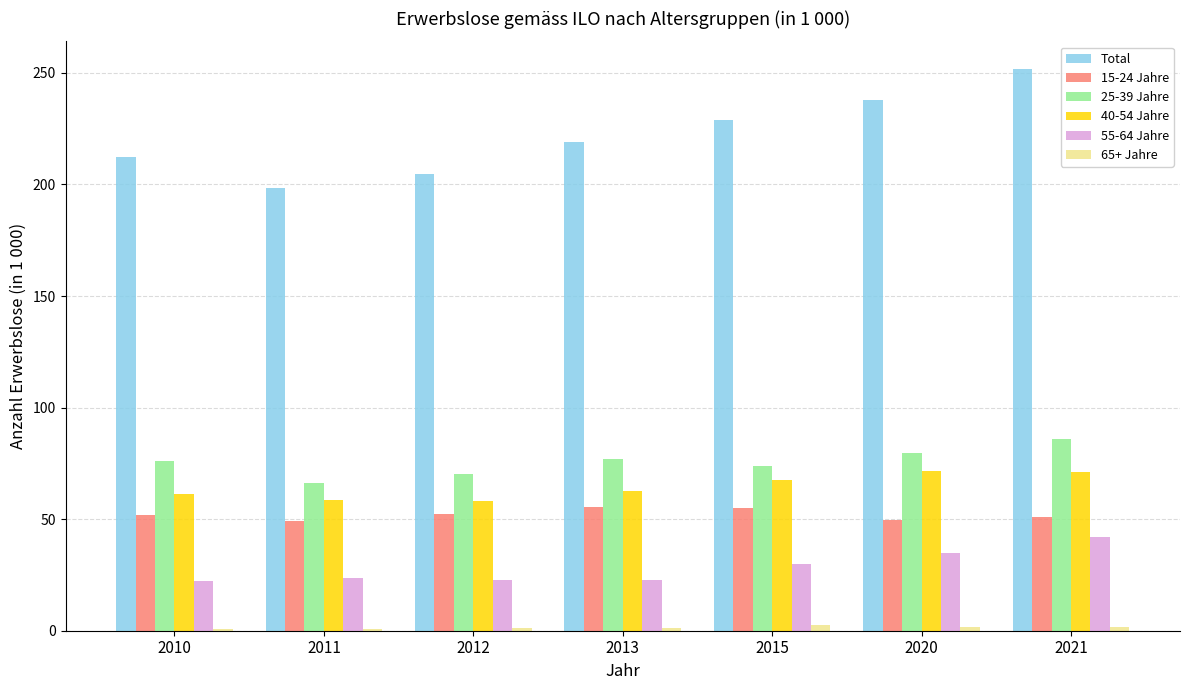

Count the number of categories in the chart.

7